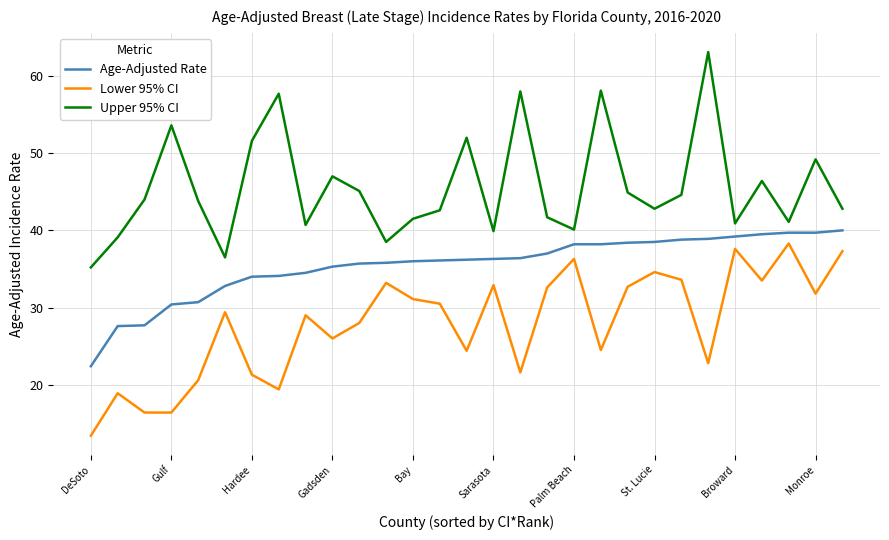

What are all the series names shown in the legend?

Age-Adjusted Rate, Lower 95% CI, Upper 95% CI